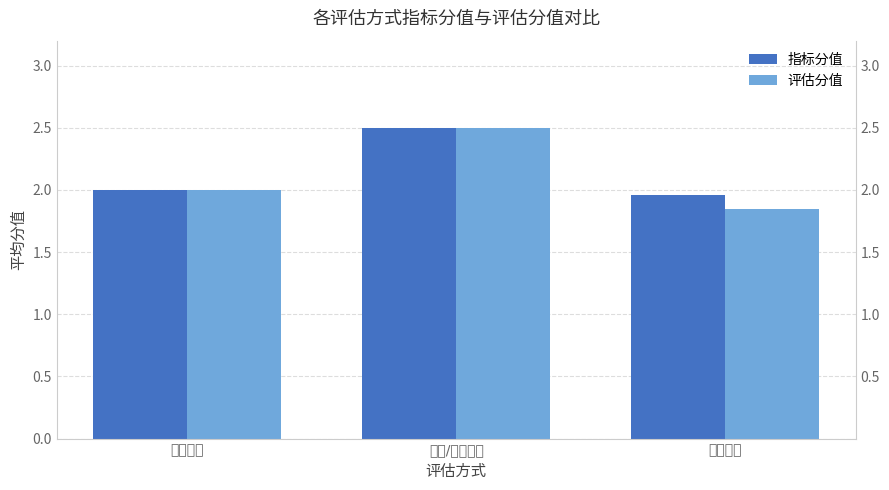

Where is 评估分值 nearest to the value 2?

定性评分